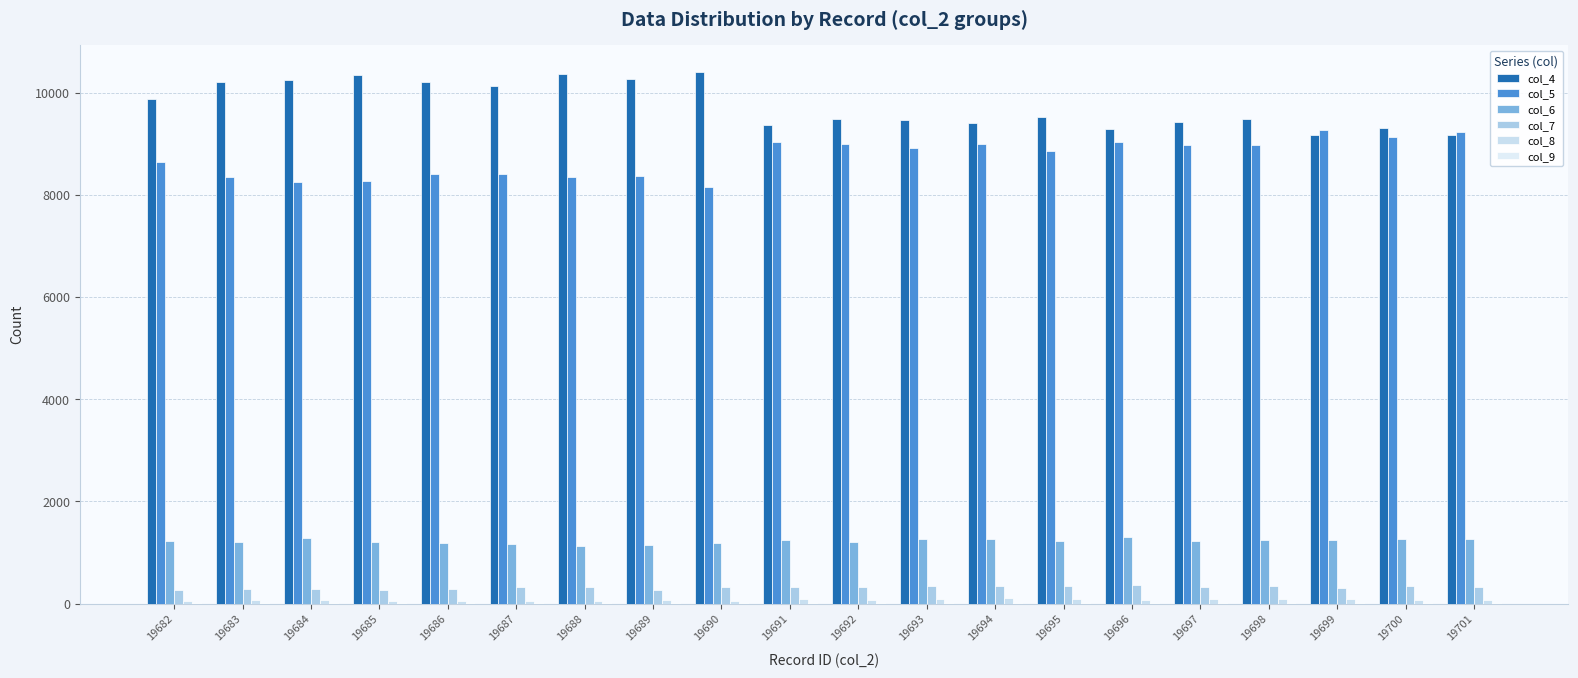

Reading right to left, list all the values displayed in this chart.

col_4: 9178	9312	9184	9493	9429	9299	9520	9414	9464	9496	9373	10416	10277	10362	10139	10211	10348	10259	10218	9888
col_5: 9237	9129	9265	8984	8973	9035	8863	8992	8917	8999	9047	8153	8368	8359	8410	8405	8284	8255	8362	8640
col_6: 1262	1261	1251	1243	1215	1296	1219	1261	1267	1208	1238	1182	1145	1130	1165	1185	1214	1282	1204	1232
col_7: 320	337	295	342	327	356	347	334	352	327	321	324	271	322	316	286	258	293	291	266
col_8: 76	70	80	85	83	75	83	103	91	70	84	50	60	52	56	55	51	64	68	49
col_9: 15	20	18	14	18	20	19	13	13	15	10	12	15	15	7	9	3	9	8	5